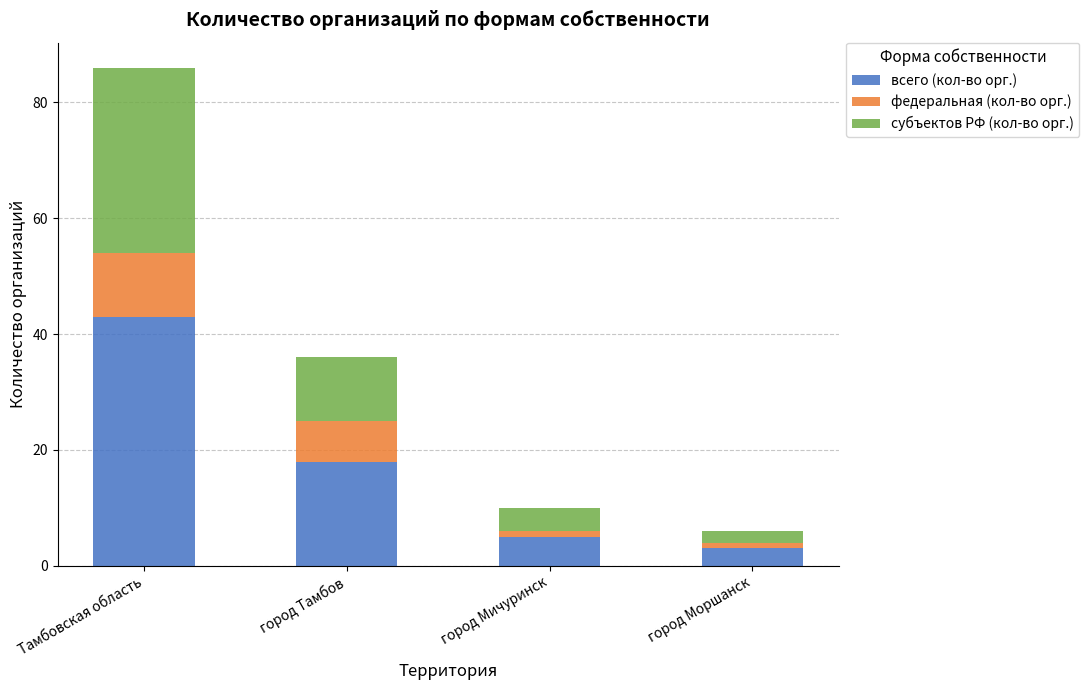

List the labels in order of всего (кол-во орг.) value, smallest first.

город Моршанск, город Мичуринск, город Тамбов, Тамбовская область